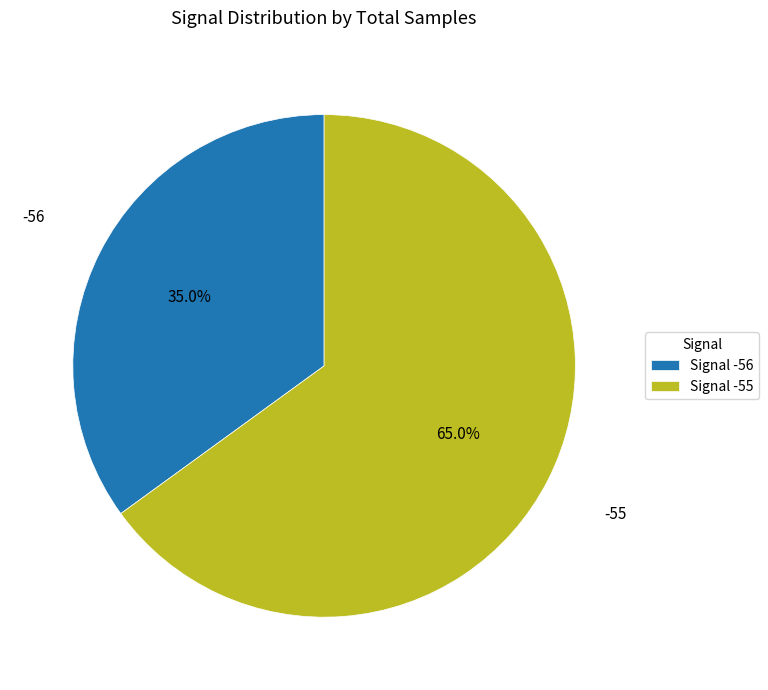

Do Signal -56 and Signal -55 together represent more than half of the pie?

Yes